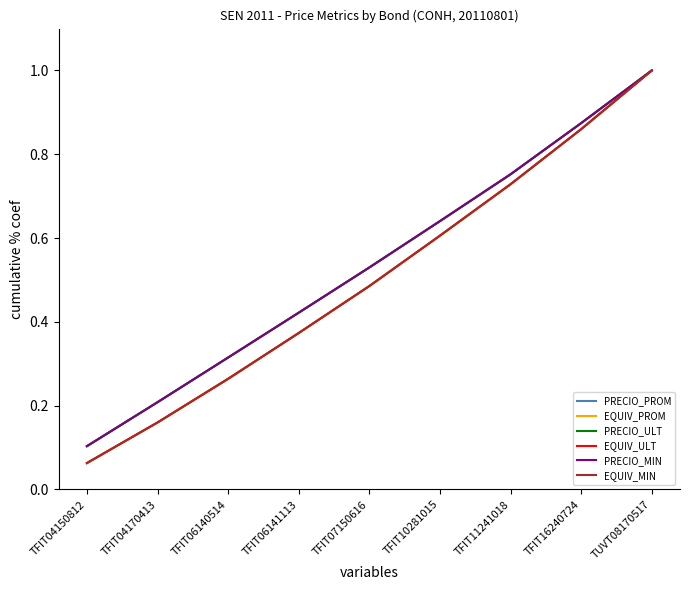

Does the chart display data point markers on the line(s)?

No